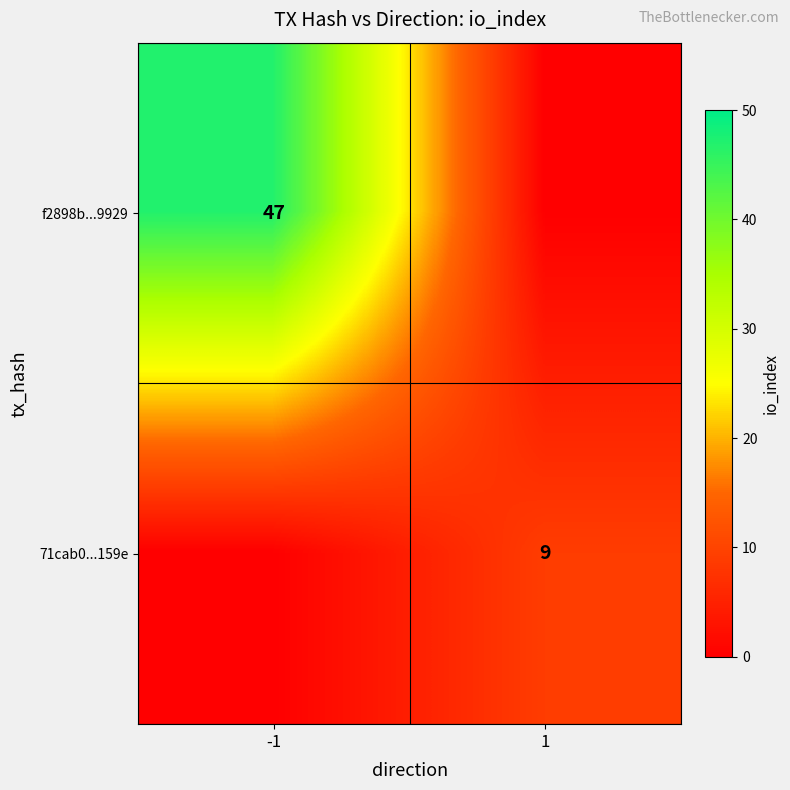

Is it true that f2898b...9929 equals 47 at -1?

True